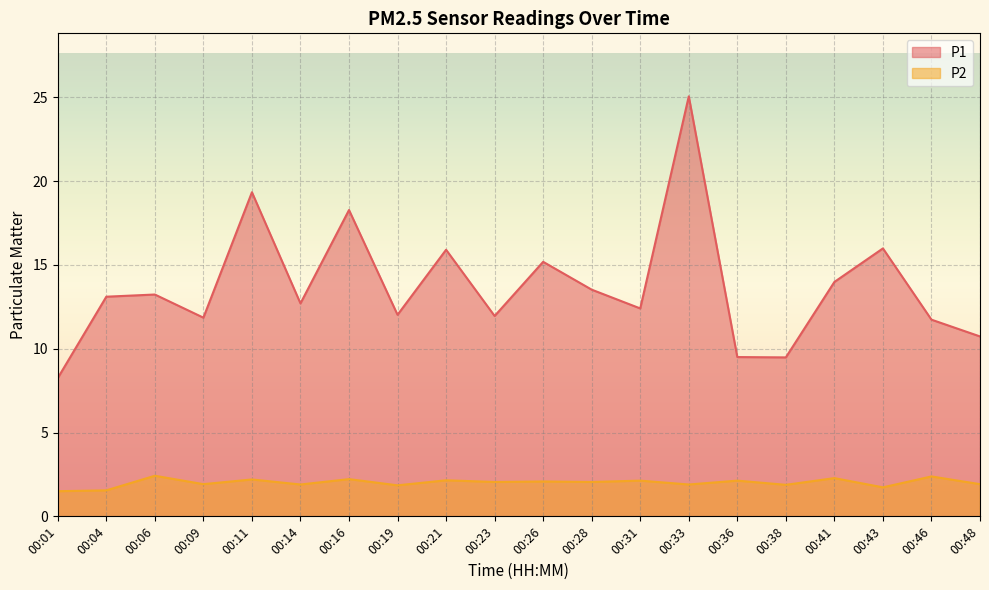

What is the minimum value for P2?

1.5